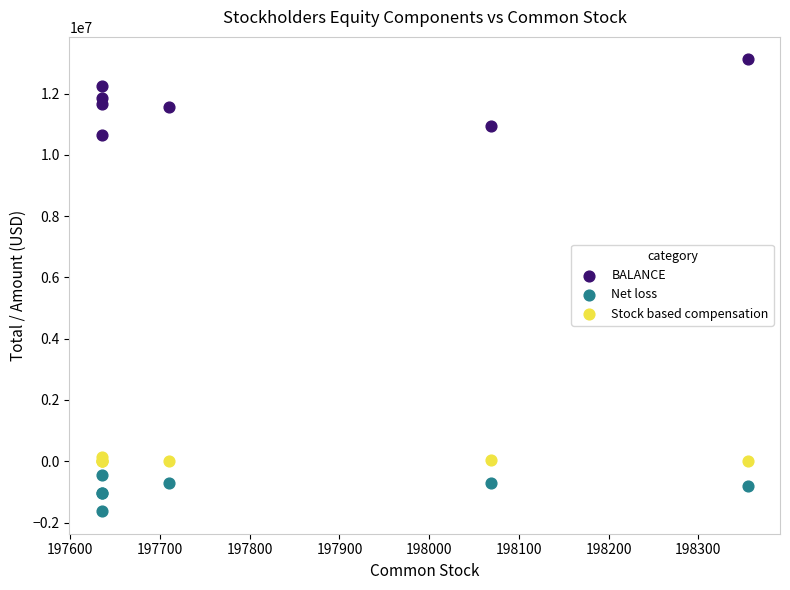

Across all series, what Y value is closest to 5741260?

10635565